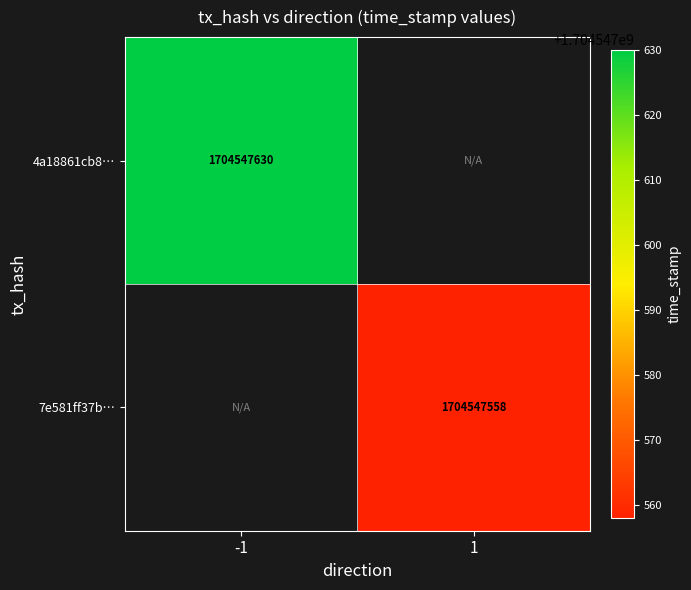

Rank the series by their maximum value, from lowest to highest.

7e581ff37b148c1cd451b9ec5aaf7d2be16b7ca, 4a18861cb825b1ab2d376587645b4f8e736d903